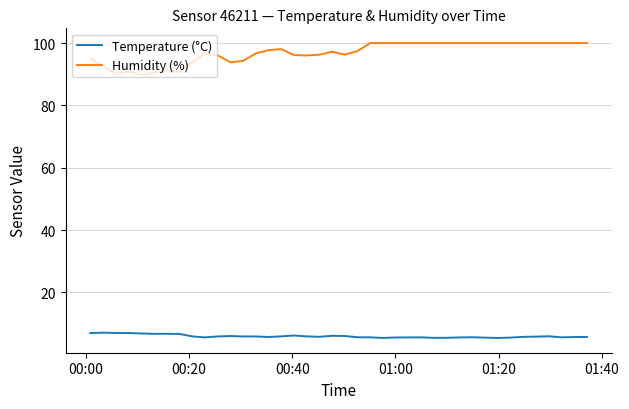

What is the highest value of the Humidity (%) series?

100.0